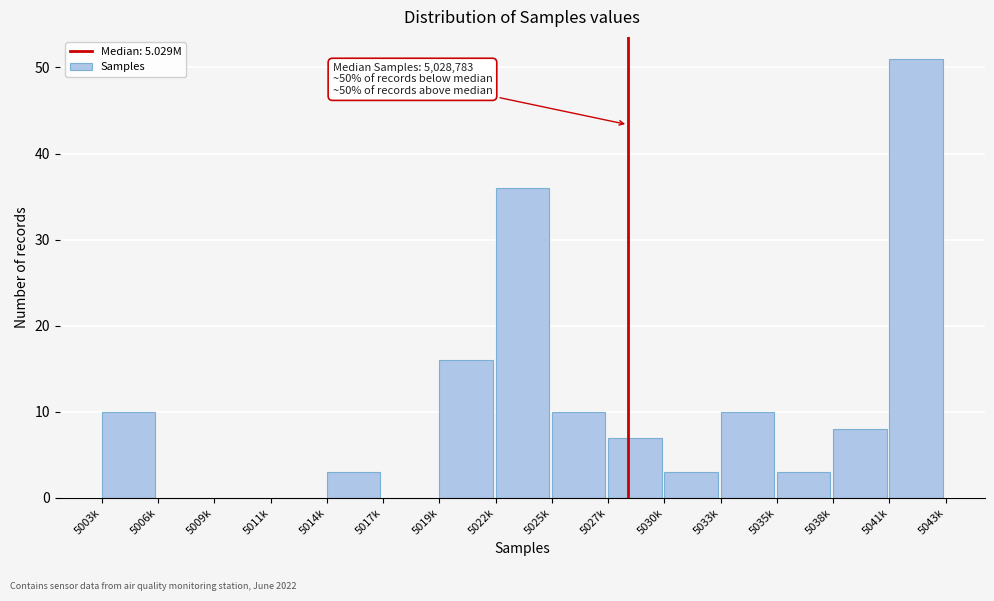

Reading left to right, list all the values displayed in this chart.

5003k=10	5006k=0	5009k=0	5011k=0	5014k=3	5017k=0	5019k=16	5022k=36	5025k=10	5027k=7	5030k=3	5033k=10	5035k=3	5038k=8	5041k=51